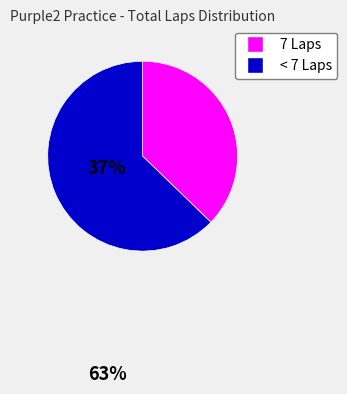

Does any single category account for the majority?

Yes